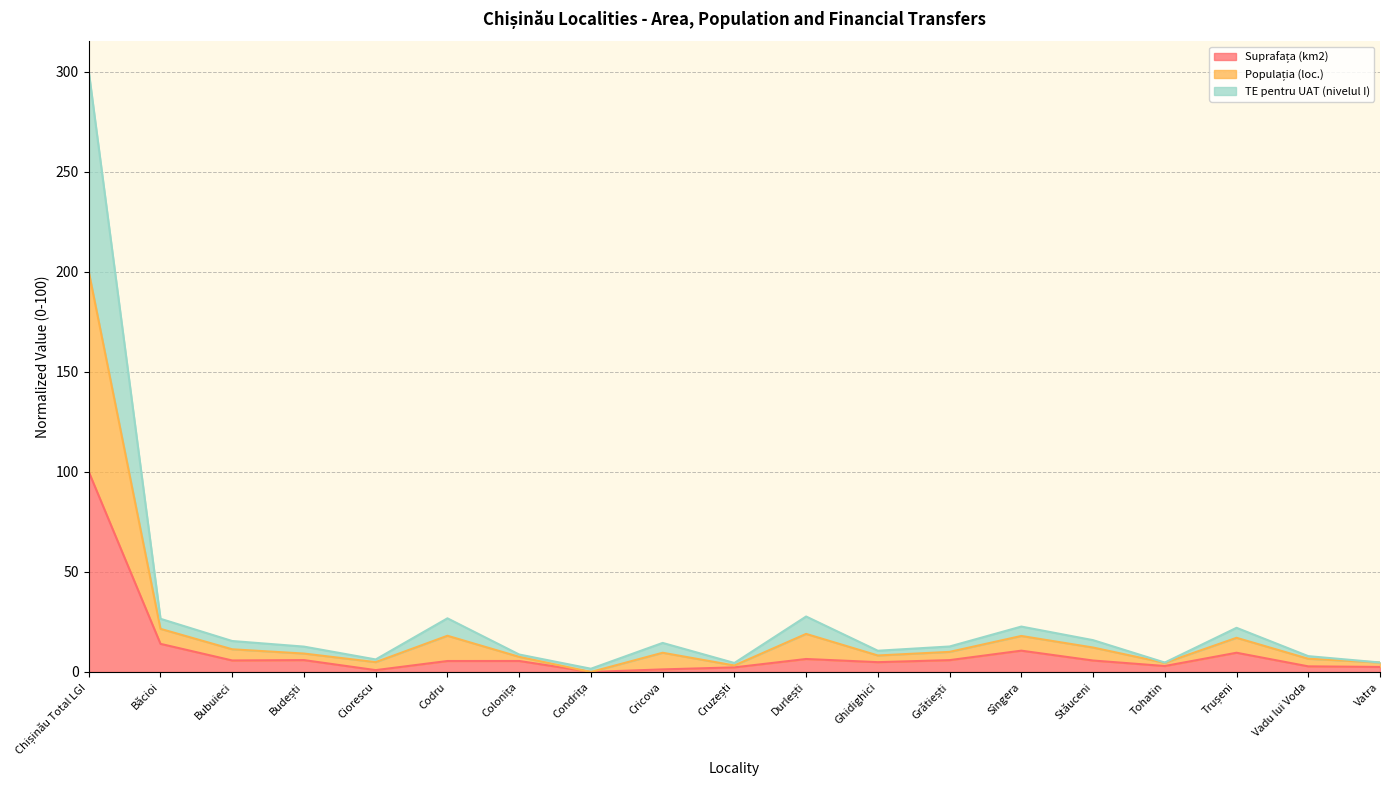

Does the chart display data point markers on the line(s)?

No